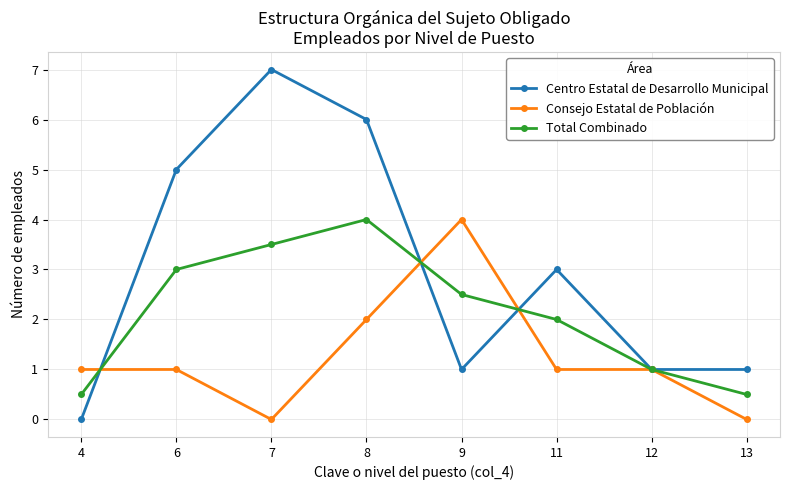

How many lines are shown in the chart?

3